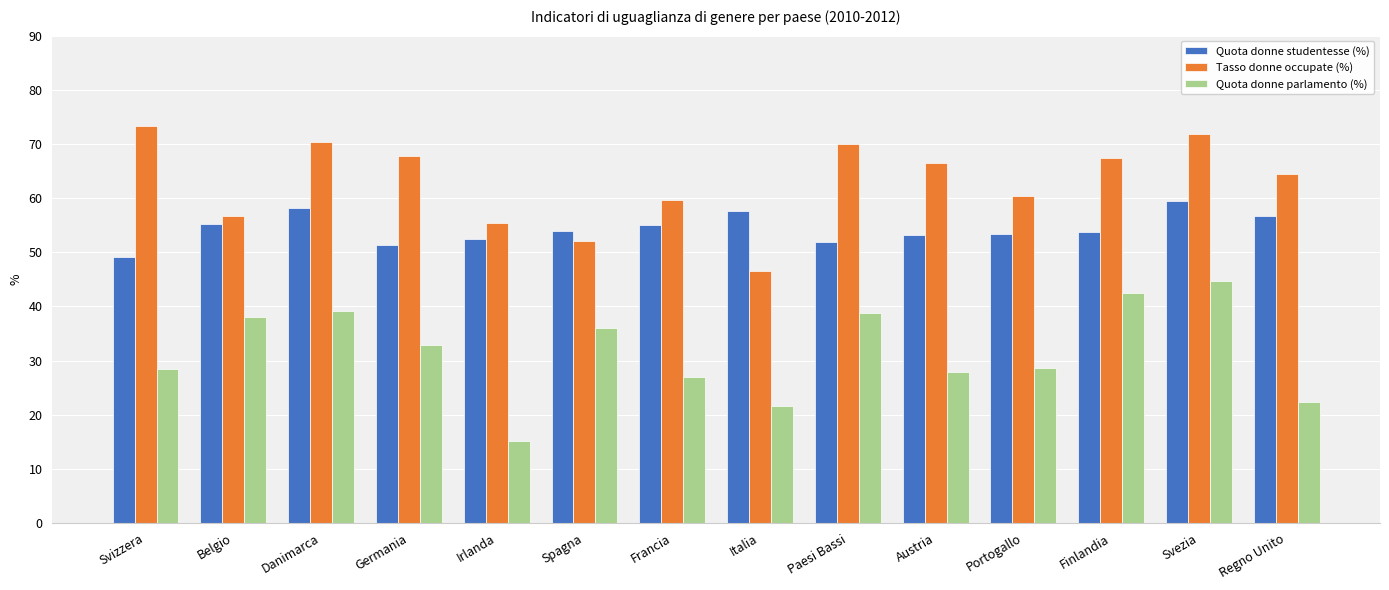

What is the label of the 5th bar from the right?

Austria